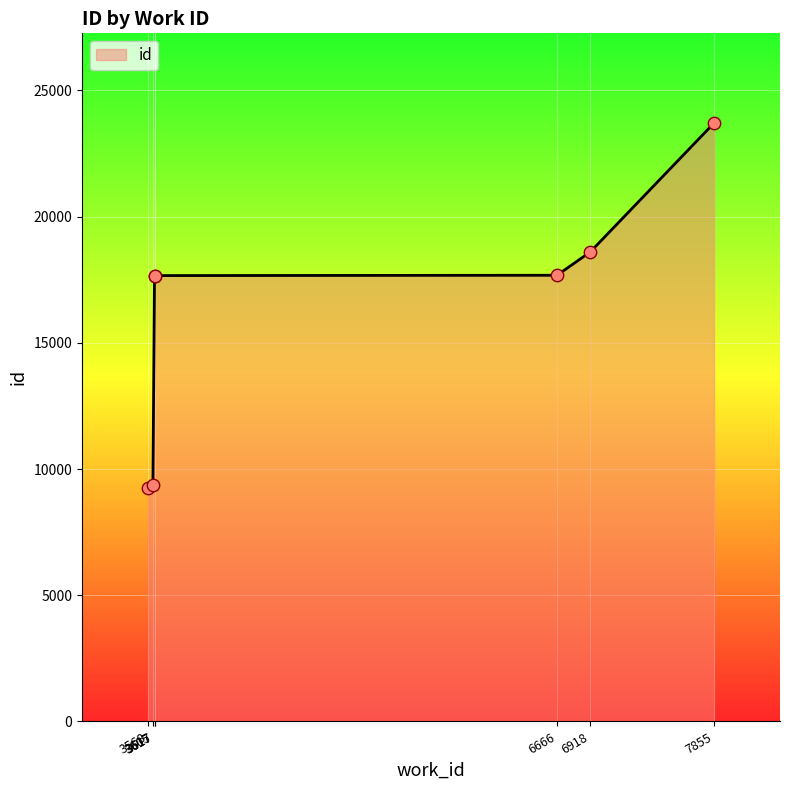

What is the change in value from 3568 to 7855?

+14464